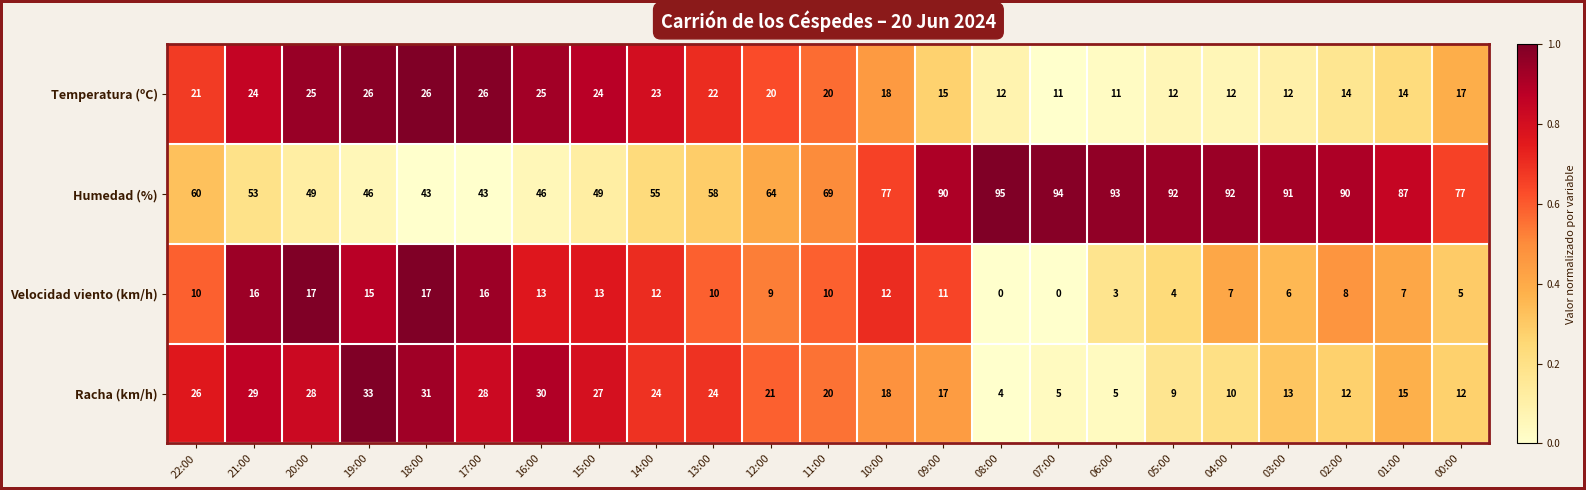

At how many categories does at least one series exceed 32?

23